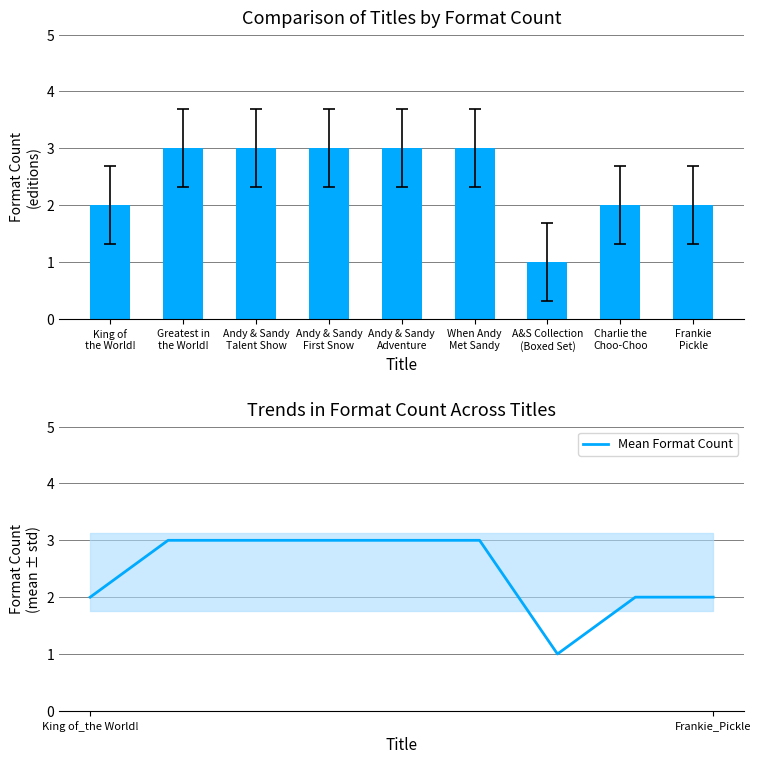

What is the difference between the second highest and second lowest values in the Format Count series?

1